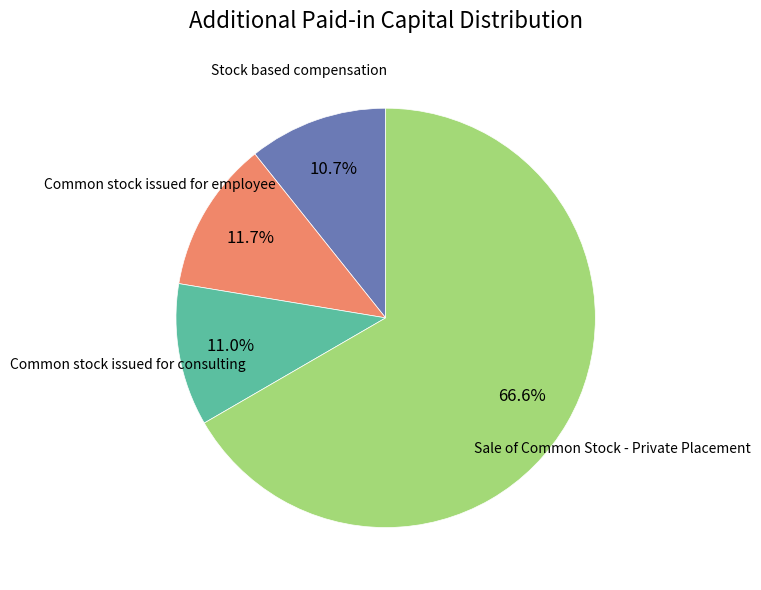

Is there a majority slice in this chart?

Yes